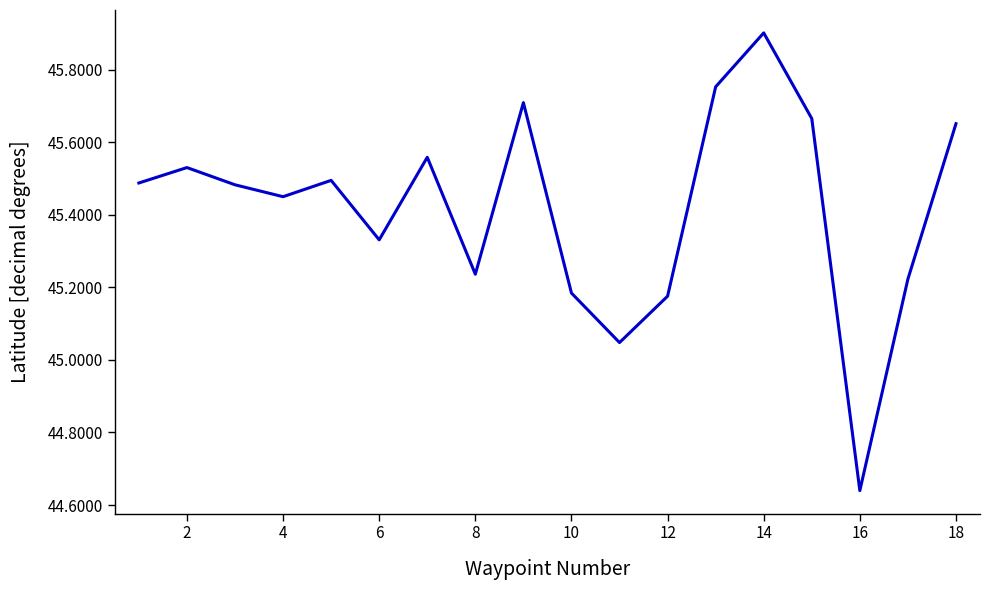

What is the greatest value displayed?

45.9